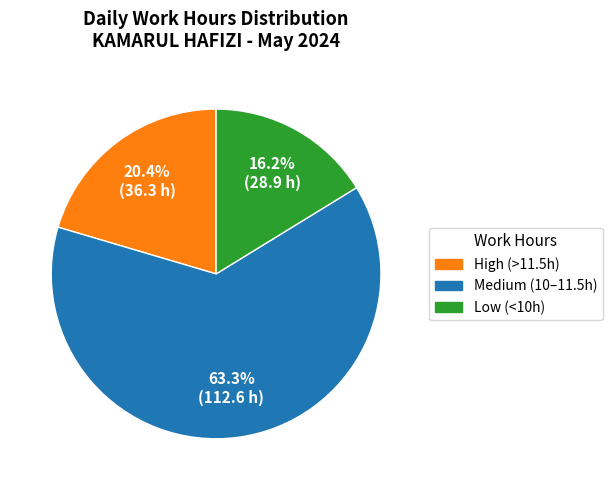

To the nearest percent, what is the difference between the largest and smallest slice percentages?

47%